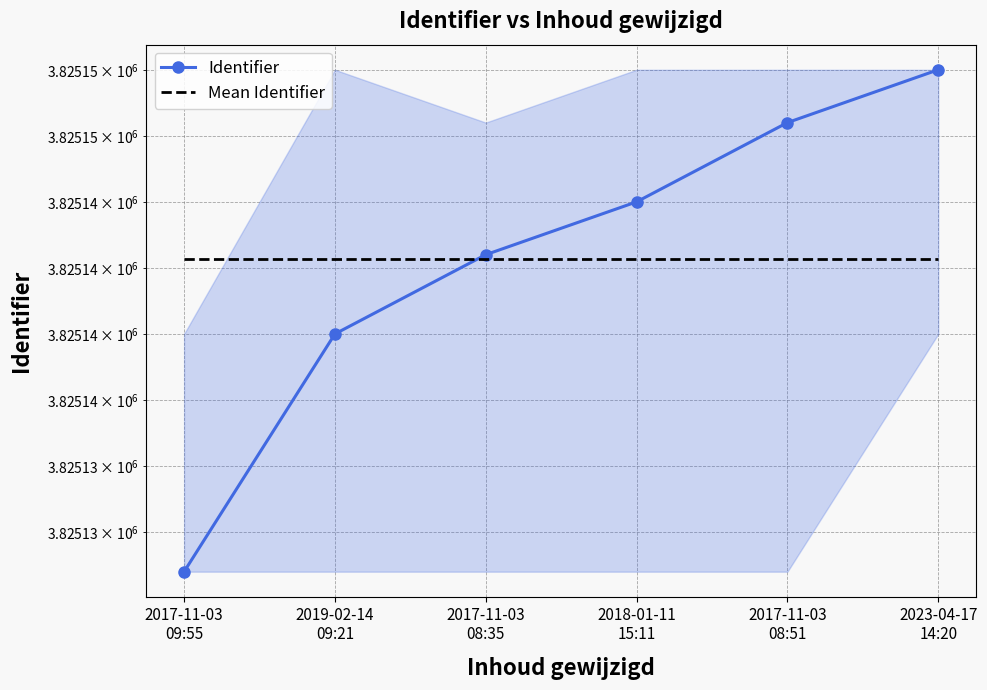

At which label is Identifier closest to 3825140?

2019-02-14
09:21